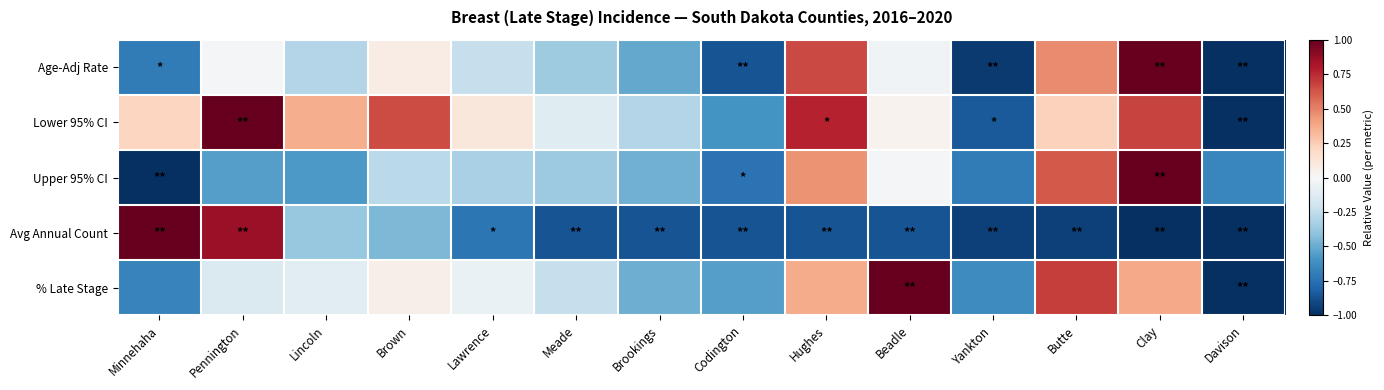

Reading left to right, list all the values displayed in this chart.

Age-Adj Rate: Minnehaha=-0.7	Pennington=-0.0	Lincoln=-0.3	Brown=0.1	Lawrence=-0.2	Meade=-0.4	Brookings=-0.5	Codington=-0.9	Hughes=0.7	Beadle=-0.0	Yankton=-1.0	Butte=0.5	Clay=1.0	Davison=-1.0
Lower 95% CI: Minnehaha=0.2	Pennington=1.0	Lincoln=0.4	Brown=0.7	Lawrence=0.1	Meade=-0.1	Brookings=-0.3	Codington=-0.6	Hughes=0.8	Beadle=0.0	Yankton=-0.8	Butte=0.2	Clay=0.7	Davison=-1.0
Upper 95% CI: Minnehaha=-1.0	Pennington=-0.6	Lincoln=-0.6	Brown=-0.3	Lawrence=-0.3	Meade=-0.4	Brookings=-0.5	Codington=-0.7	Hughes=0.4	Beadle=-0.0	Yankton=-0.7	Butte=0.6	Clay=1.0	Davison=-0.6
Avg Annual Count: Minnehaha=1.0	Pennington=0.9	Lincoln=-0.4	Brown=-0.4	Lawrence=-0.7	Meade=-0.9	Brookings=-0.9	Codington=-0.9	Hughes=-0.9	Beadle=-0.9	Yankton=-0.9	Butte=-0.9	Clay=-1.0	Davison=-1.0
% Late Stage: Minnehaha=-0.7	Pennington=-0.1	Lincoln=-0.1	Brown=0.1	Lawrence=-0.1	Meade=-0.2	Brookings=-0.5	Codington=-0.5	Hughes=0.4	Beadle=1.0	Yankton=-0.6	Butte=0.7	Clay=0.4	Davison=-1.0